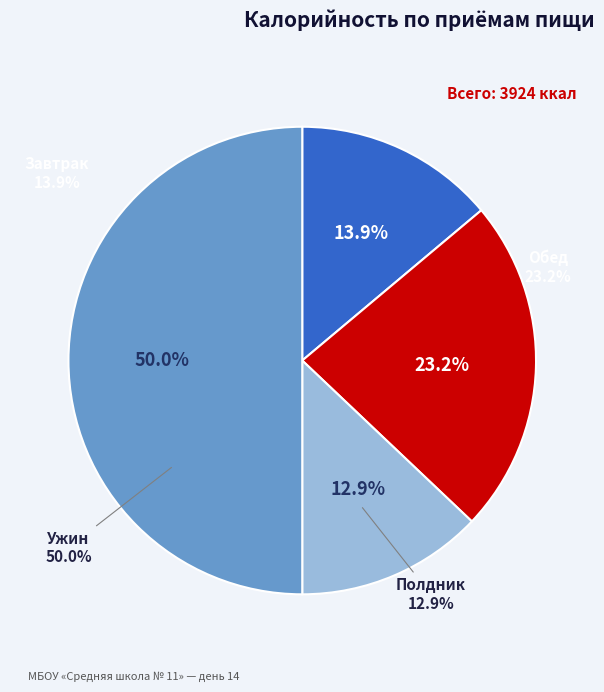

Is it true that Полдник is 23% of the pie?

False